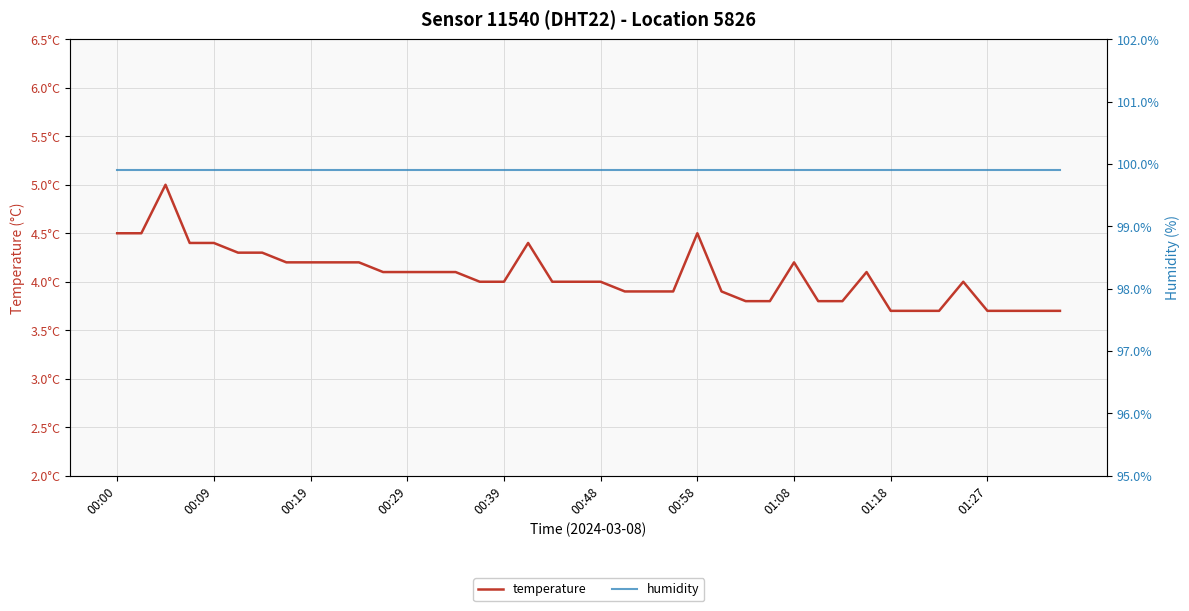

Rank the series by their maximum value, from highest to lowest.

humidity, temperature